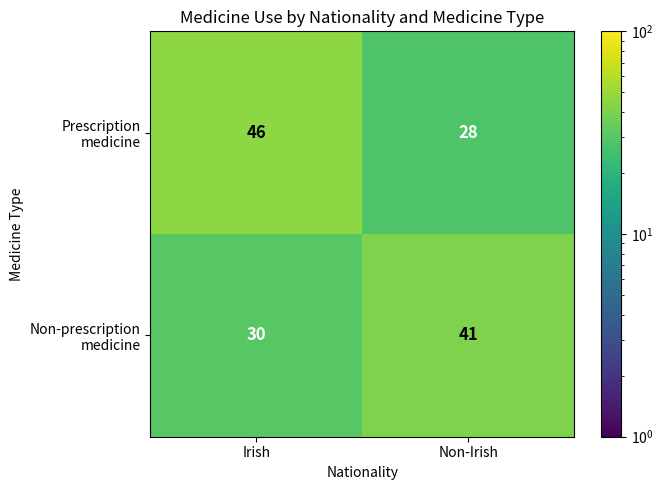

At which category is the sum across all series the highest?

Irish